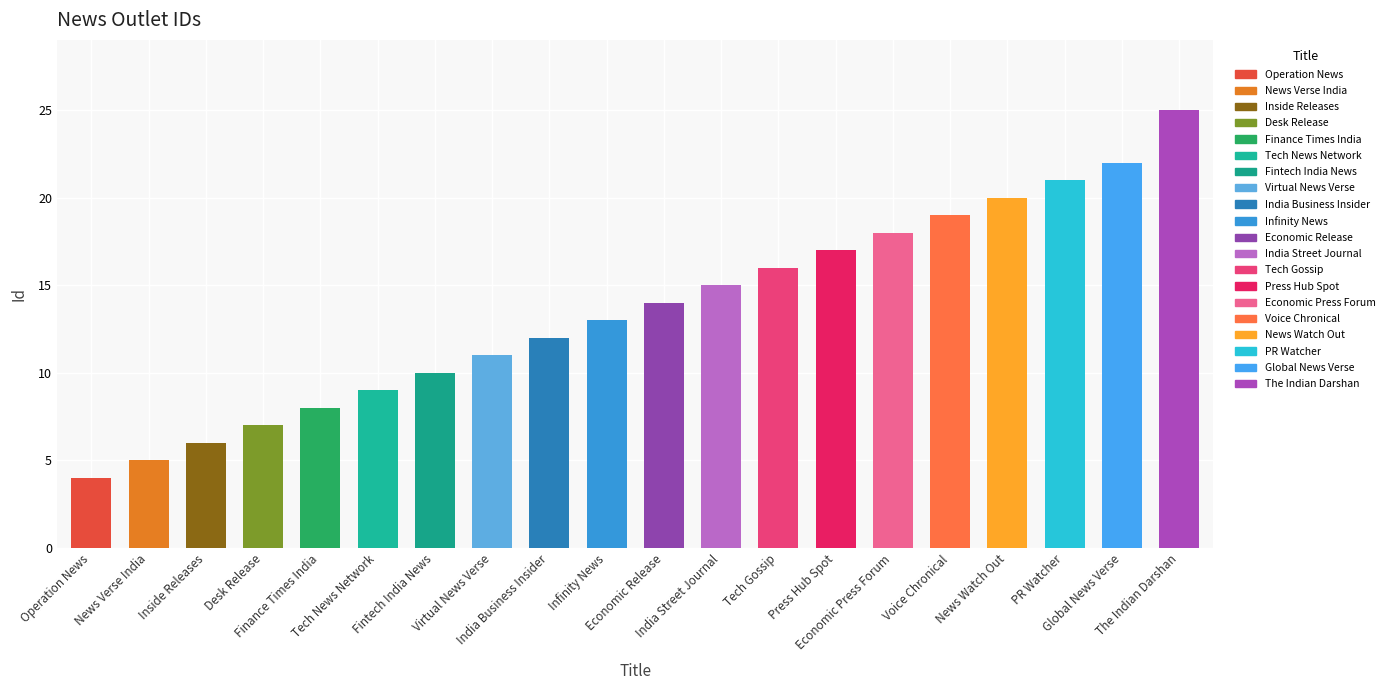

Count the number of categories in the chart.

20